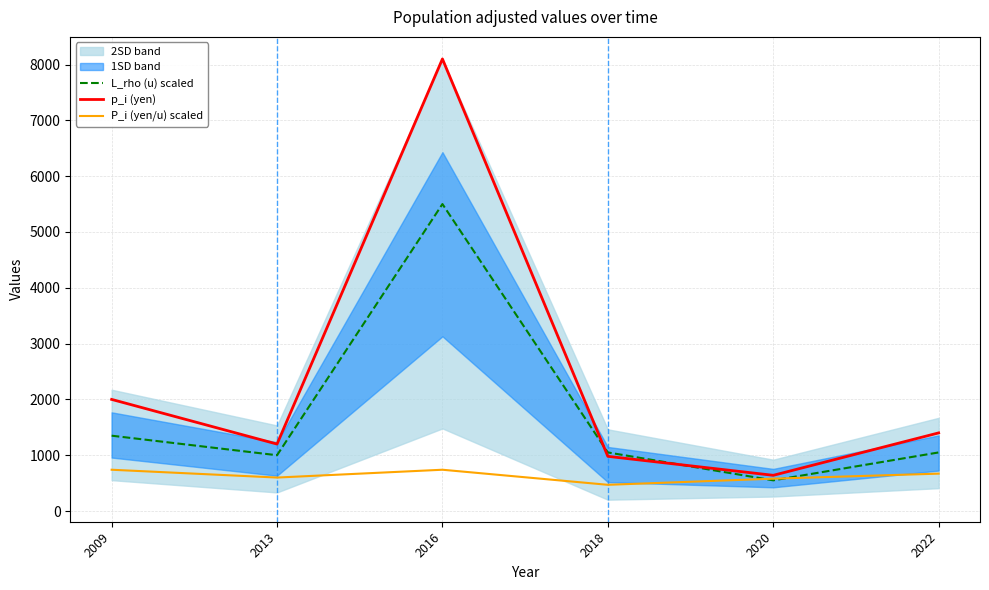

What is the greatest value displayed?

8100